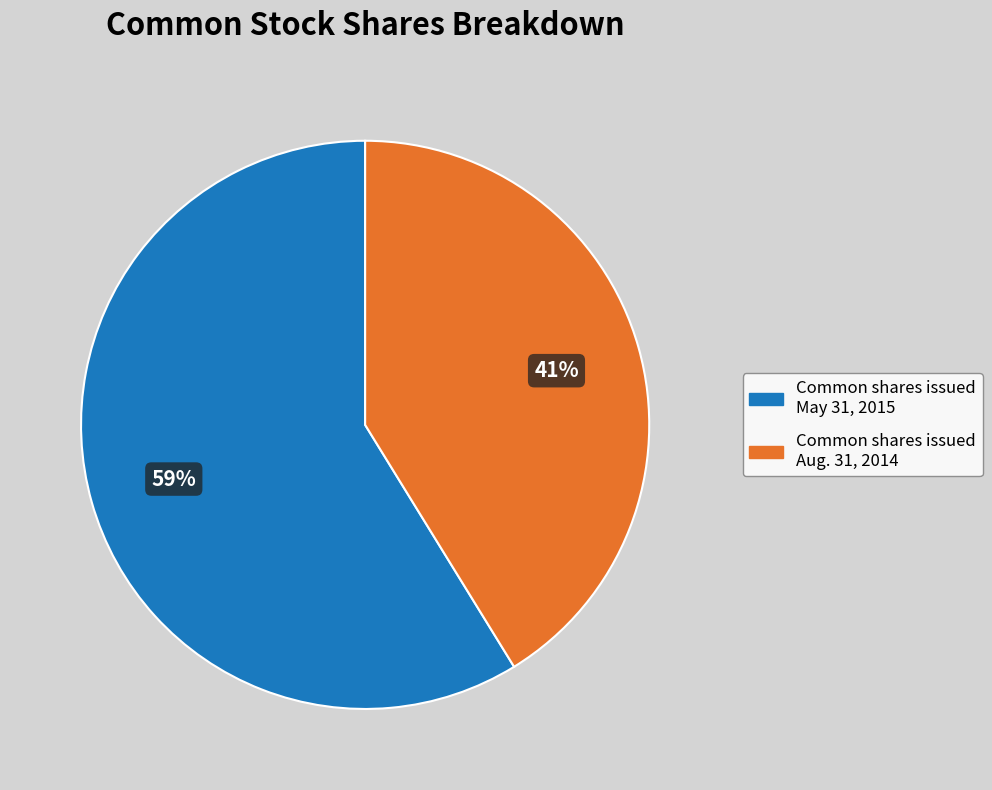

To the nearest percent, what is the average slice percentage?

50%